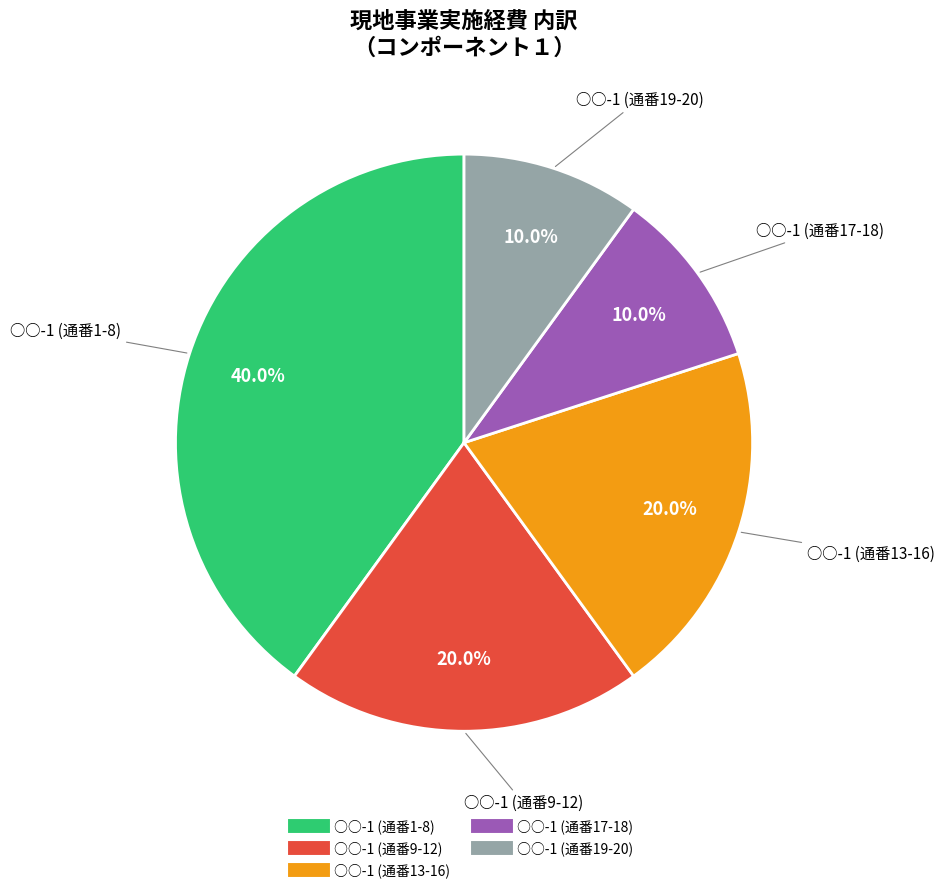

Is there any slice that represents more than half of the pie?

No